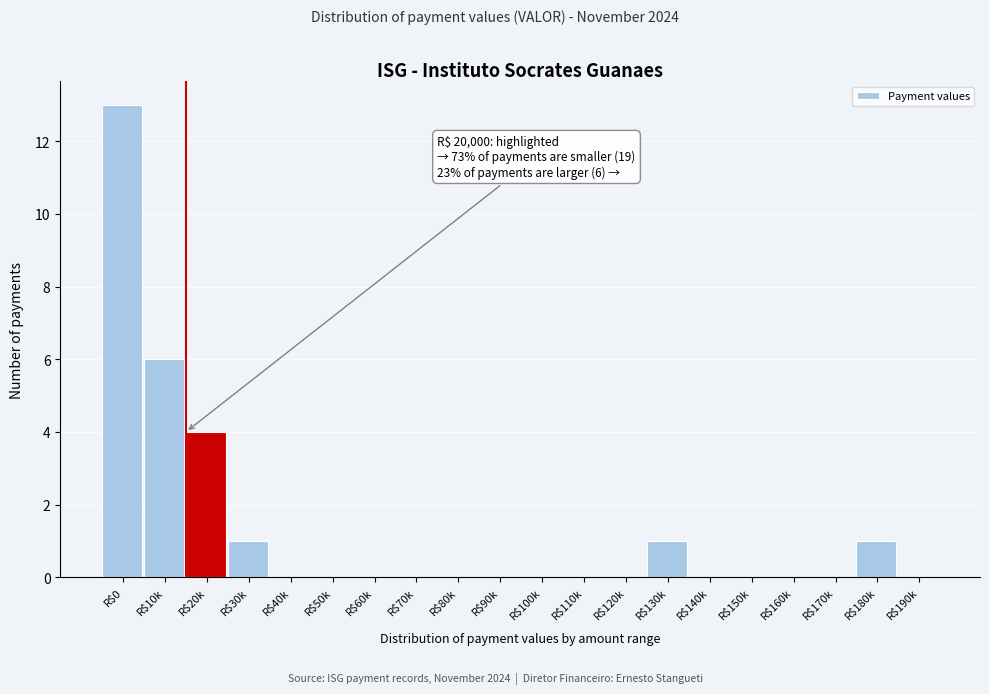

What is the sum of all values?

26